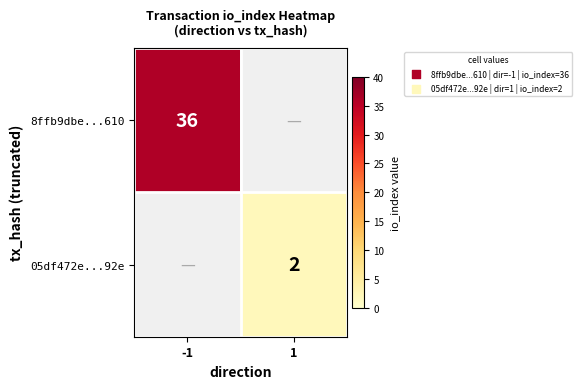

Is it true that 05df472e...92e equals 4 at 1?

False